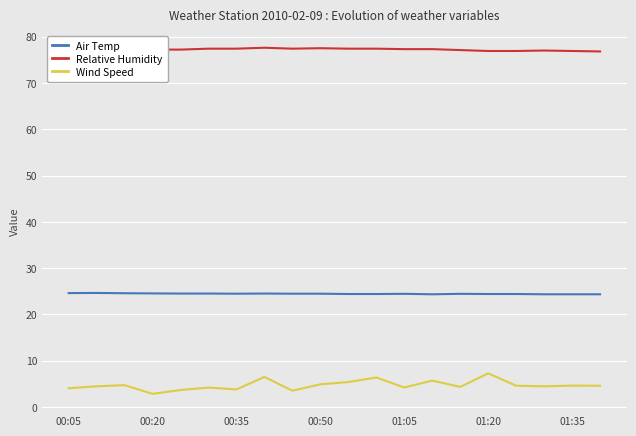

Rank the series by their maximum value, from highest to lowest.

Relative Humidity, Air Temp, Wind Speed